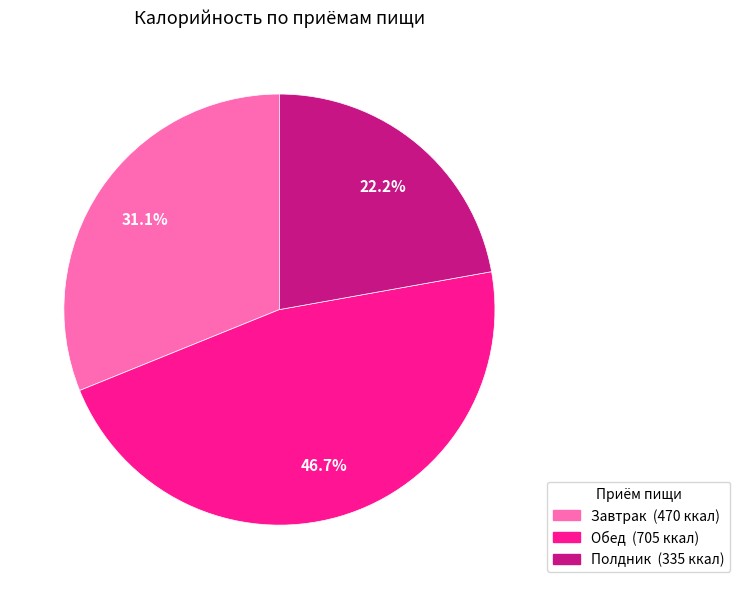

How many segments does this pie chart have?

3